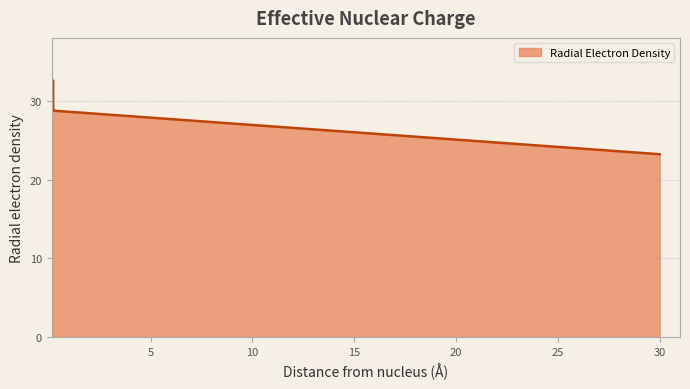

What is the difference between the maximum and minimum values?

9.4